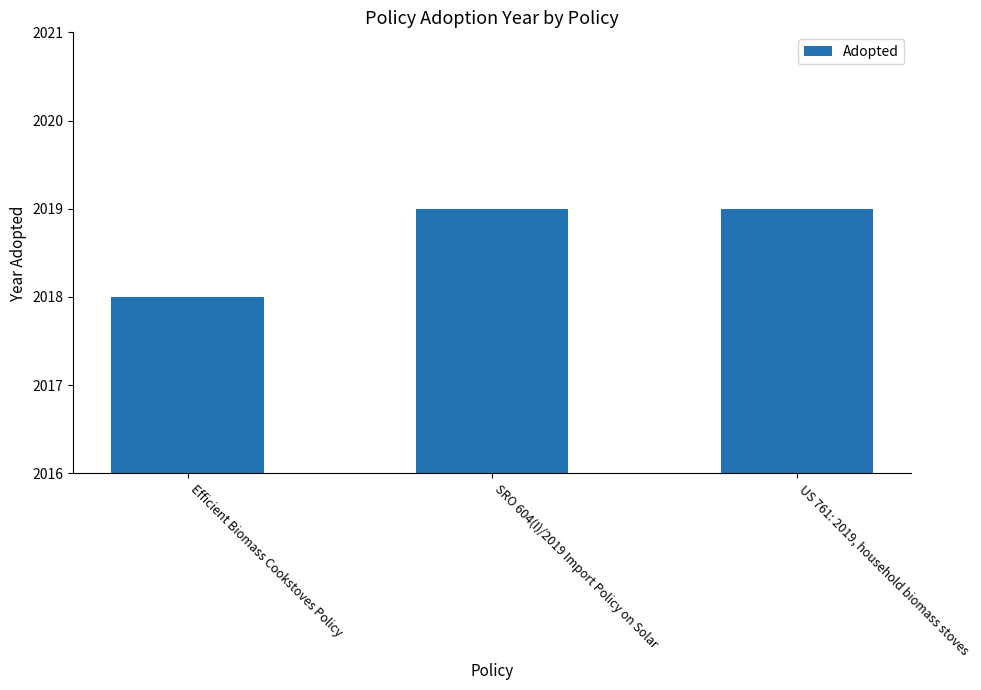

What is the change in value from Efficient Biomass Cookstoves Policy to US 761: 2019, household biomass stoves?

+1